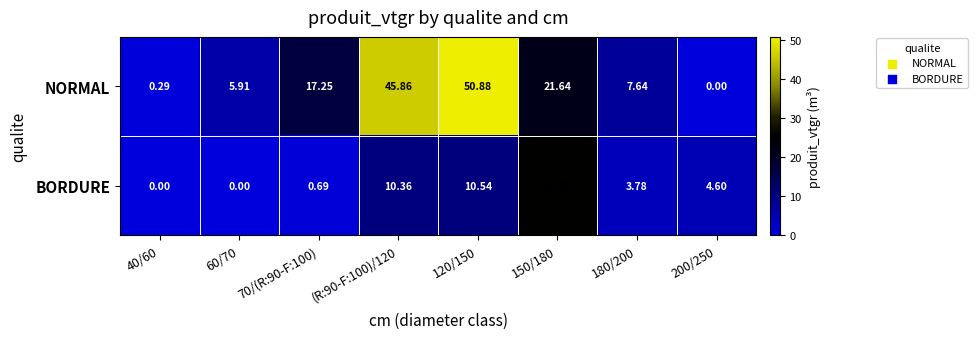

How many data points does each series have?

8